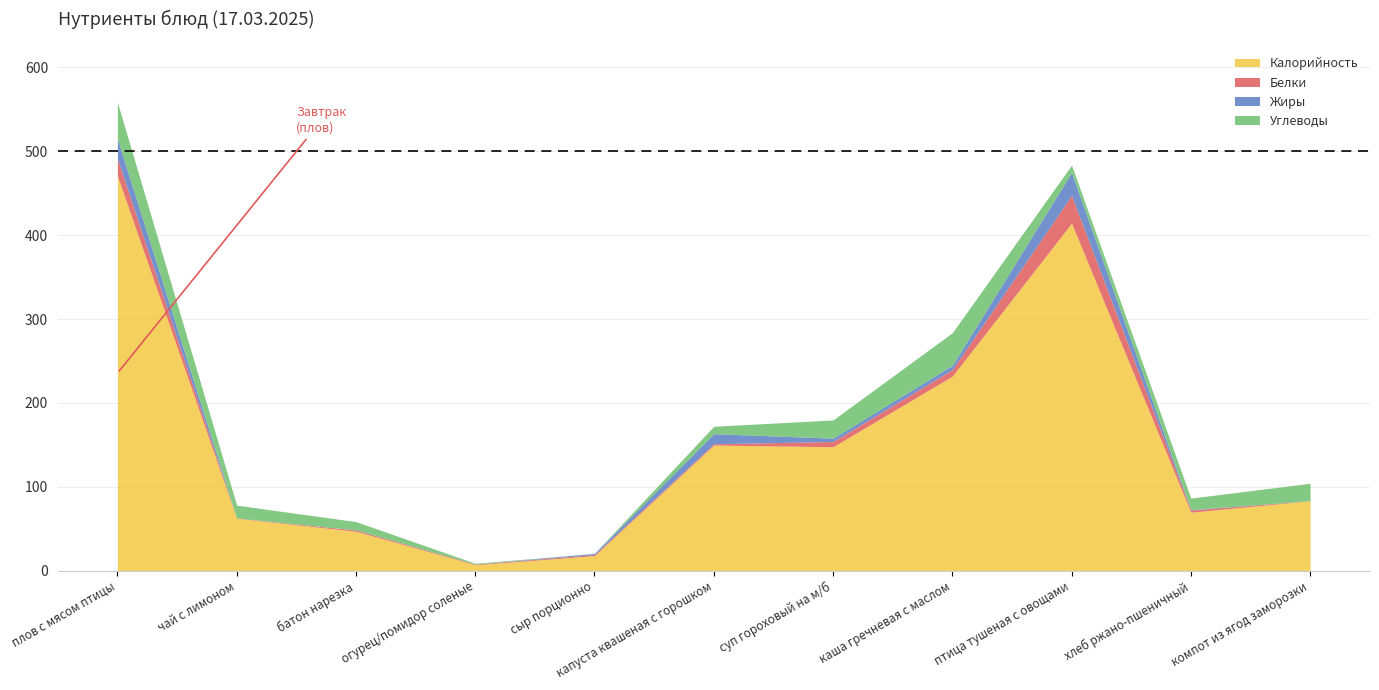

At which category does the chart reach its minimum across all series?

компот из ягод заморозки